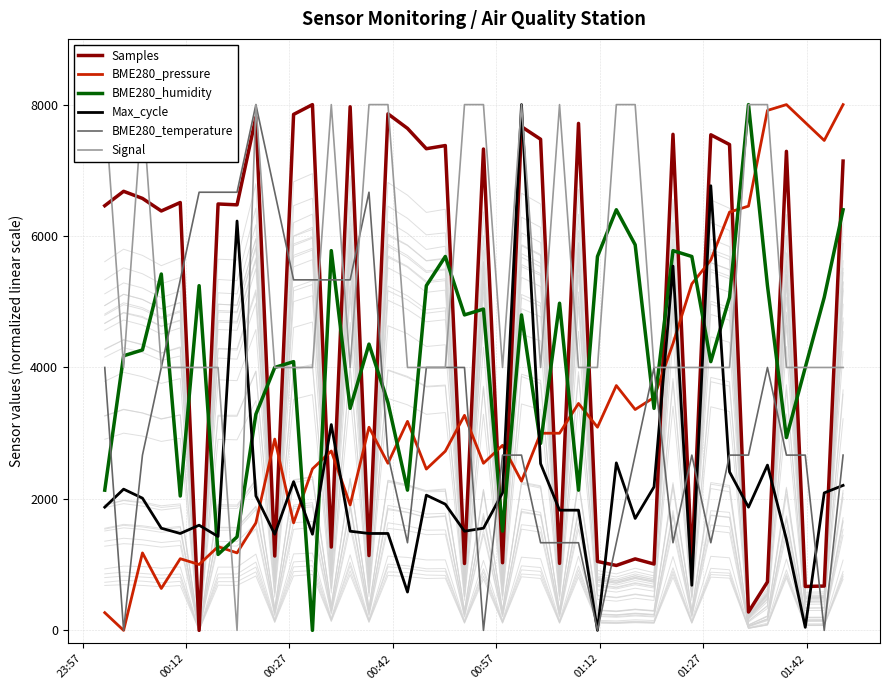

What is the maximum value for BME280_pressure?

8000.0